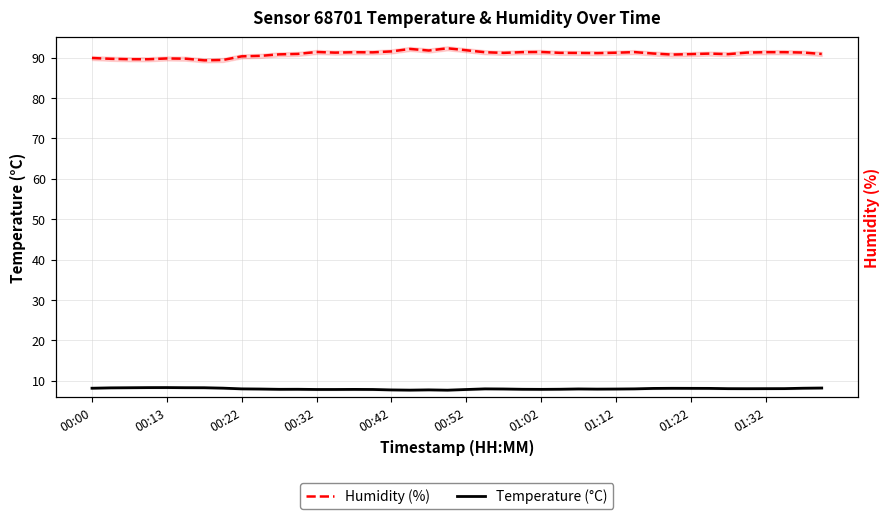

List the series in order of their peak value, lowest first.

Temperature (°C), Humidity (%)